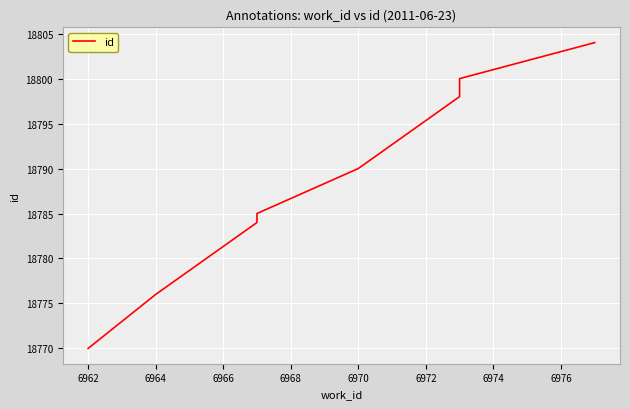

True or false: there are more than 2 points higher than both neighbors.

False